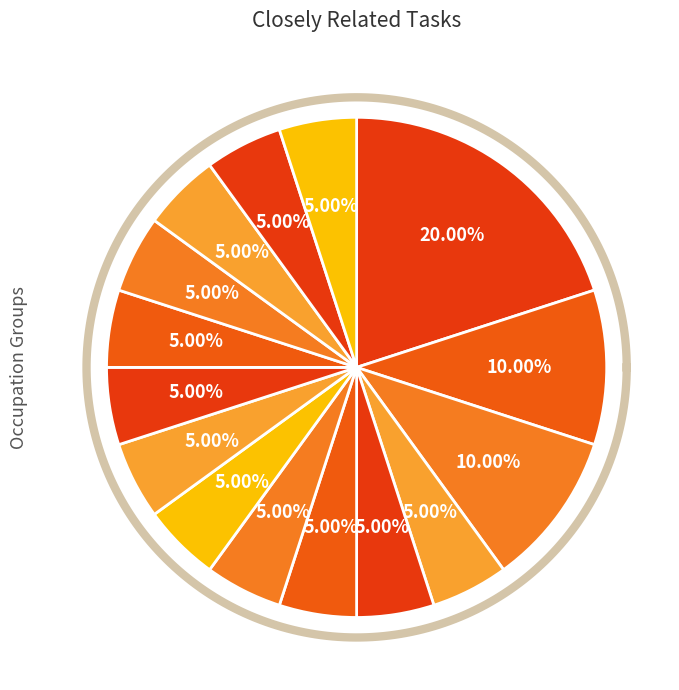

Rank the categories by value from highest to lowest.

Video Game Designers, Computer Systems Engineers/Architects, Computer Systems Analysts, Clinical Data Managers, Computer Network Architects, Software Developers, Database Architects, Computer and Information Research Scientists, Computer User Support Specialists, Lighting Technicians, Telecommunications Engineering Specialists, Geographic Information Systems Technologists, Software Quality Assurance Analysts, Web and Digital Interface Designers, Search Marketing Strategists